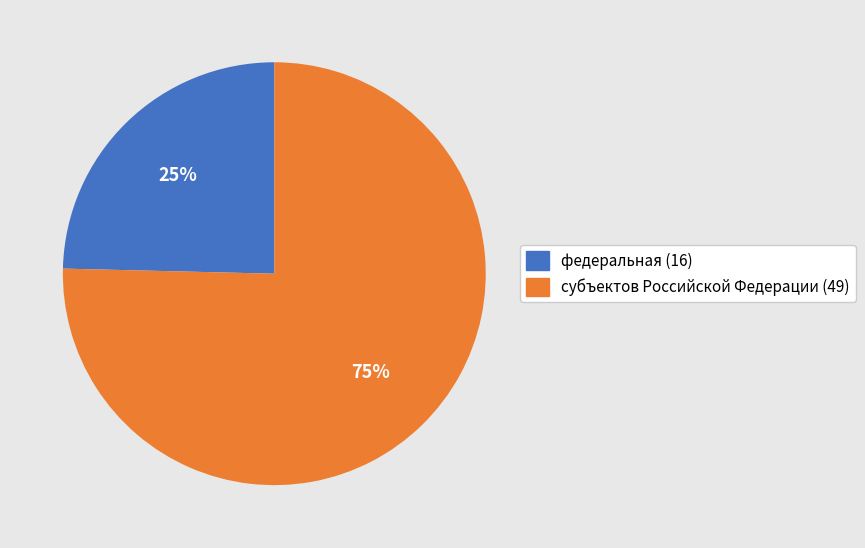

What percentage is the федеральная (16) slice, to the nearest percent?

25%